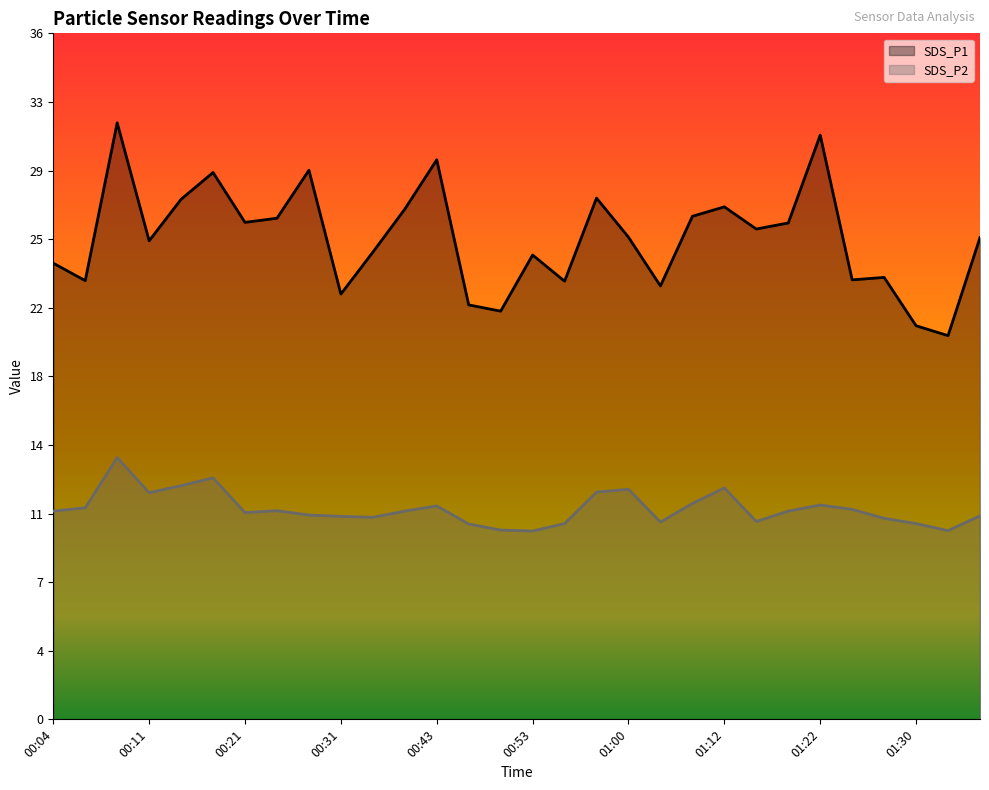

At which category does the chart reach its minimum across all series?

00:53